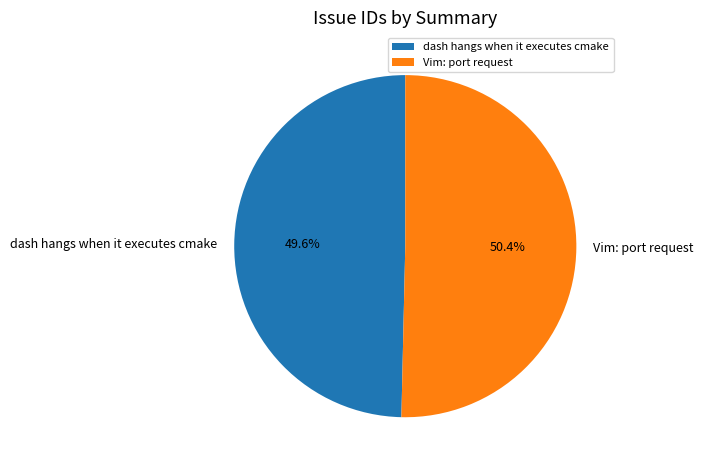

What is the ratio of the value at dash hangs when it executes cmake to the value at Vim: port request?

1.0